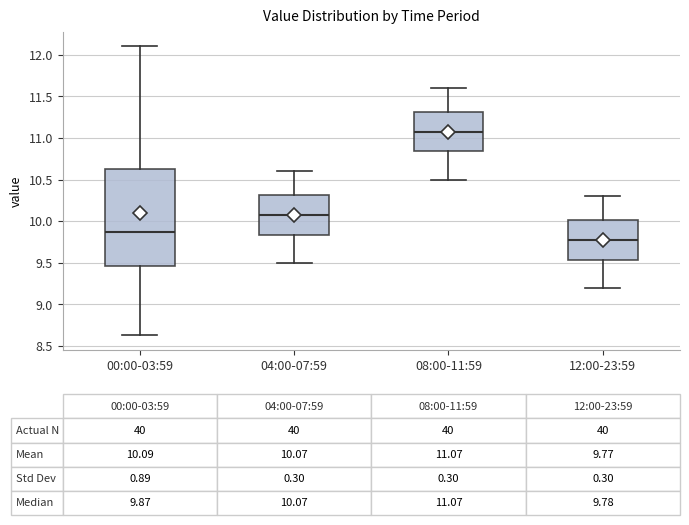

Which box's median line is the lowest?

12:00-23:59